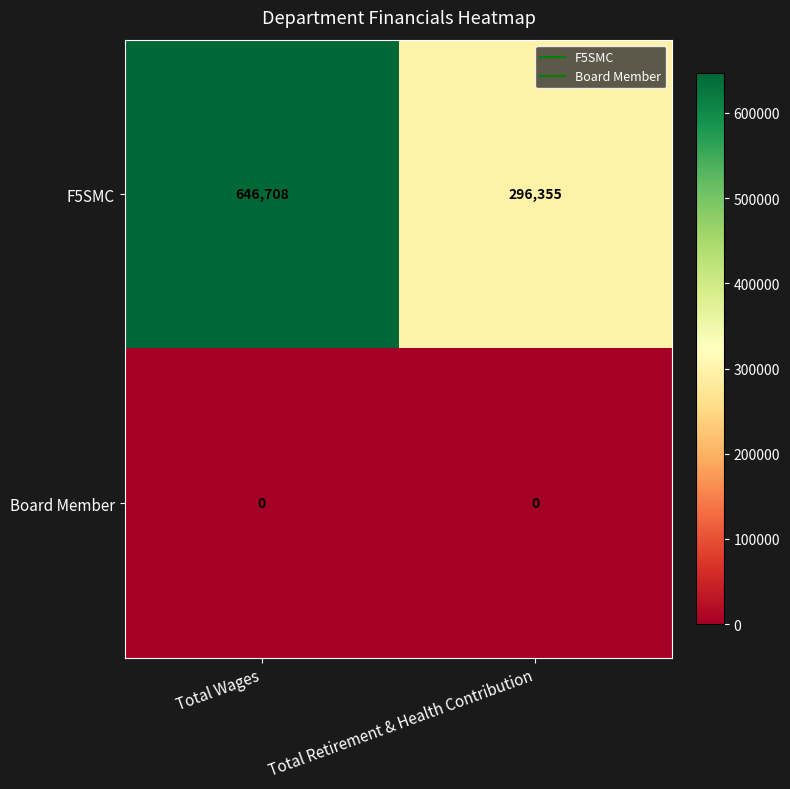

How many distinct data groups are displayed?

2